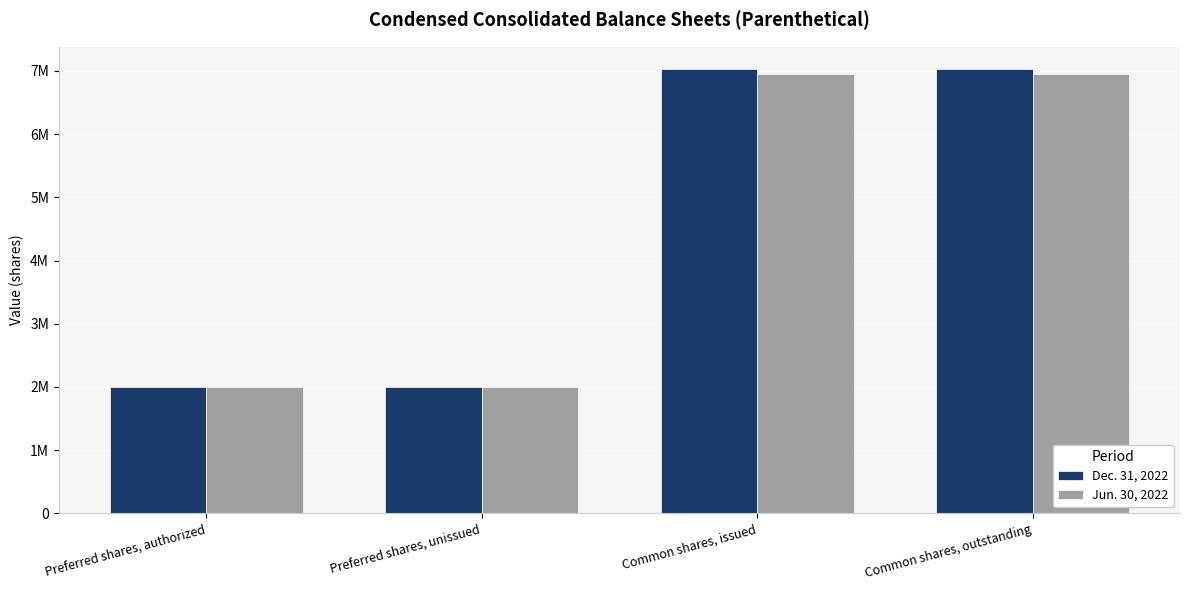

The Dec. 31, 2022 series shows 2660290 at Preferred shares, authorized. True or false?

False